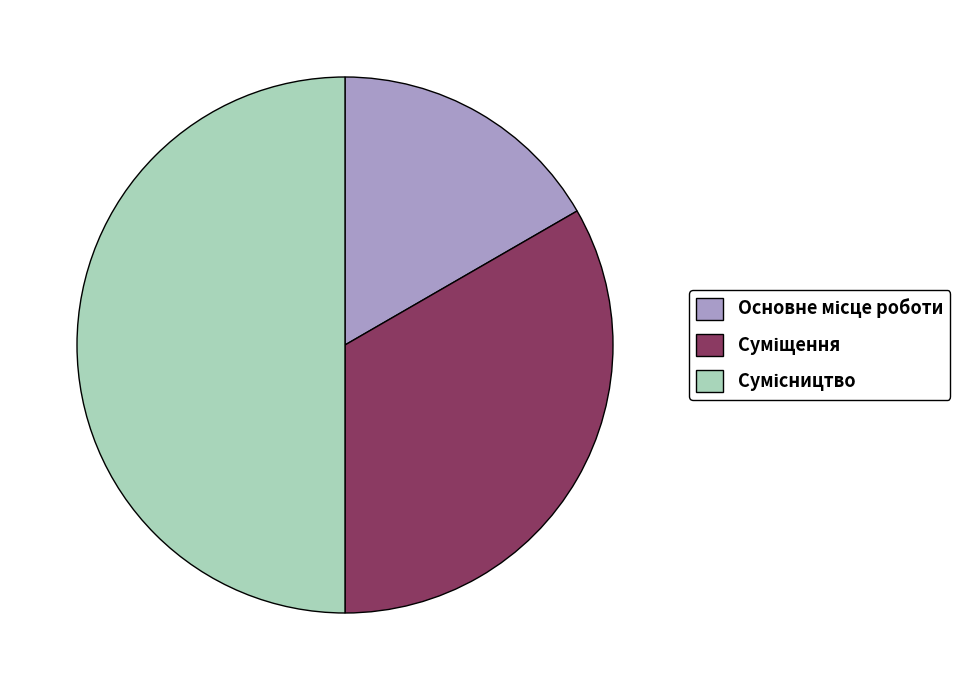

How many slices are in this pie chart?

3